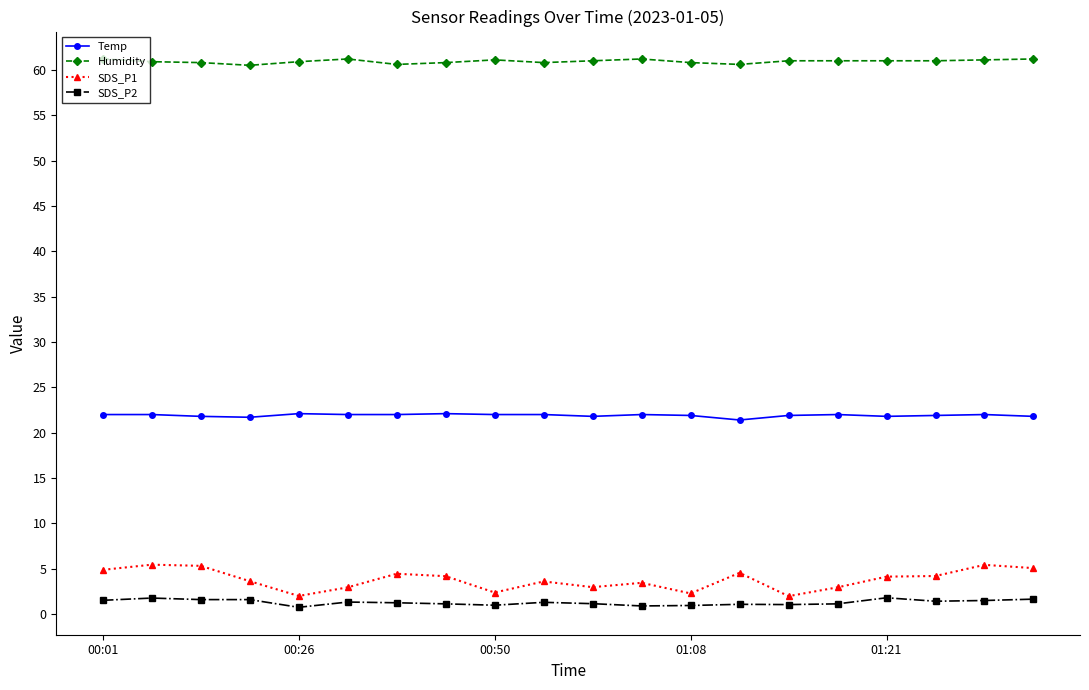

What is the maximum value shown in the chart?

61.2